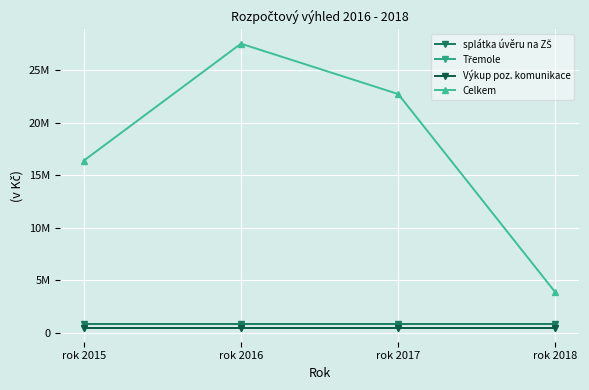

Reading left to right, transcribe all the data shown in this chart.

splátka úvěru na ZŠ: rok 2015=844000	rok 2016=844000	rok 2017=844000	rok 2018=844000
Třemole: rok 2015=500000	rok 2016=500000	rok 2017=500000	rok 2018=500000
Výkup poz. komunikace: rok 2015=500000	rok 2016=500000	rok 2017=500000	rok 2018=500000
Celkem: rok 2015=16394000	rok 2016=27544000	rok 2017=22744000	rok 2018=3844000